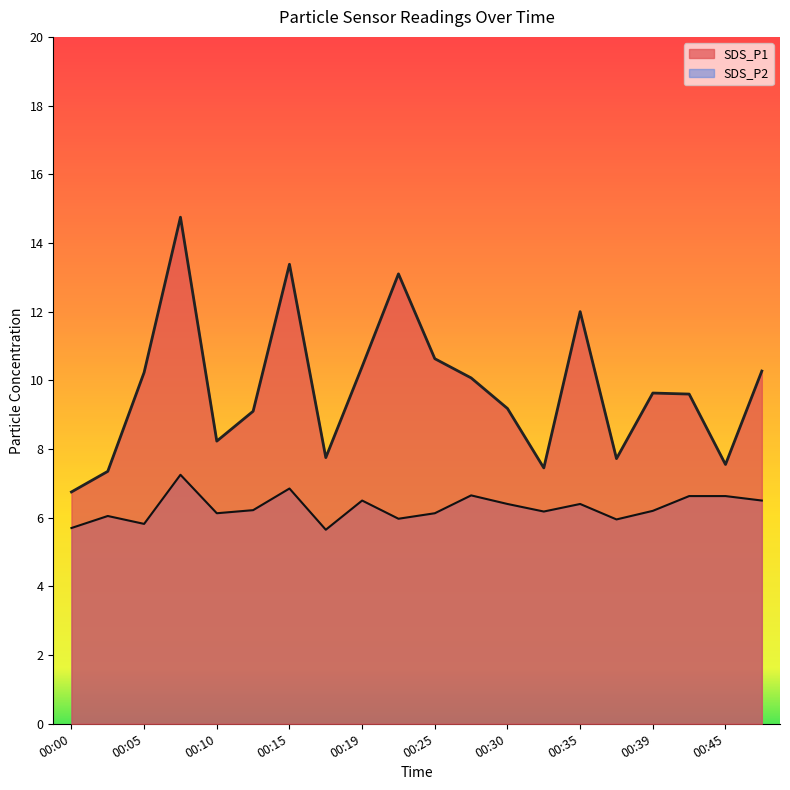

Where is the first local minimum for SDS_P1?

00:10